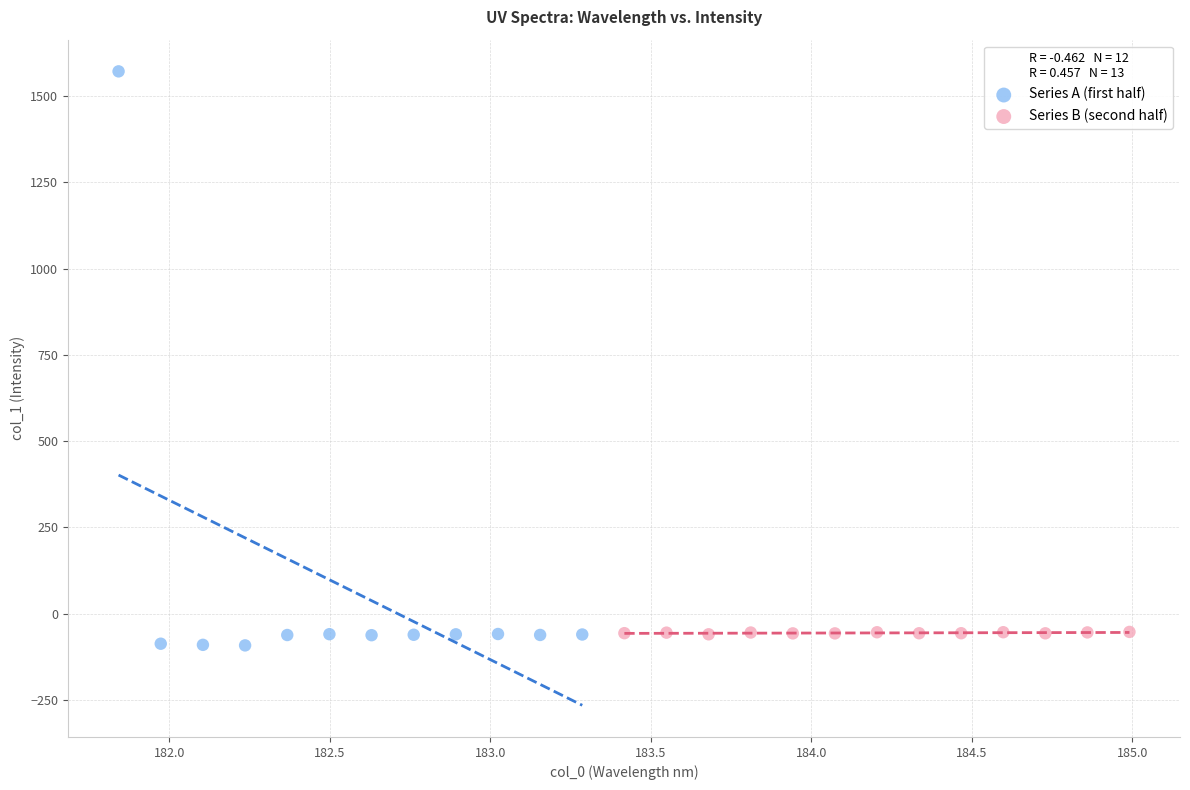

Which series has the largest Y range (max minus min)?

Series A (first half)